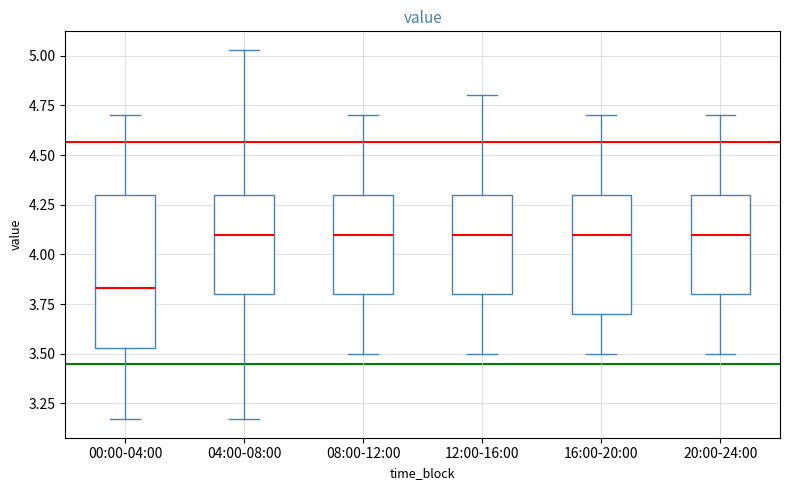

Which box is the tallest, from its lower edge to its upper edge?

00:00-04:00